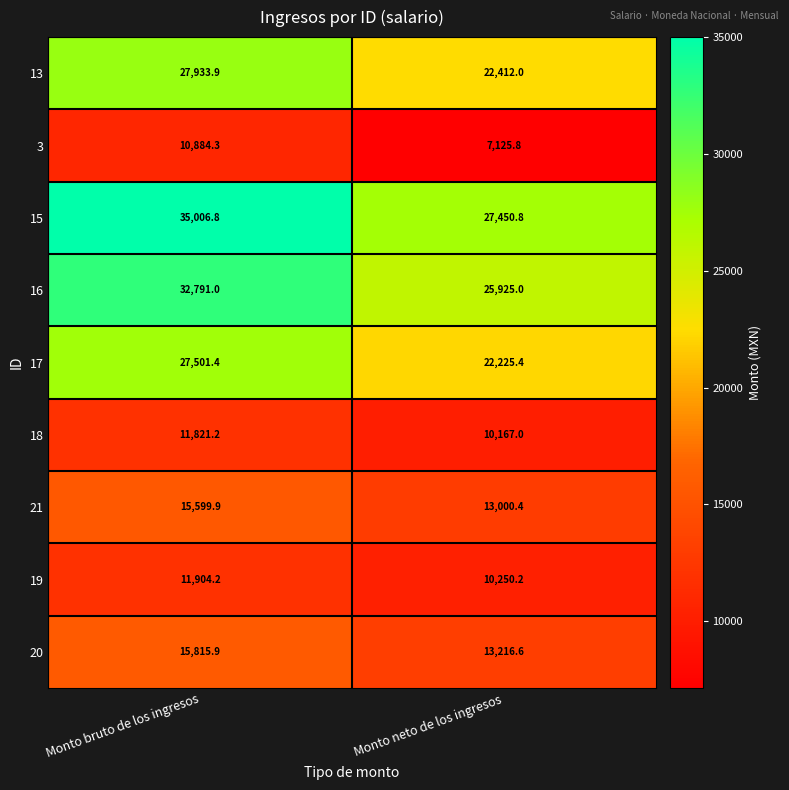

List the series in order of their peak value, highest first.

15, 16, 13, 17, 20, 21, 19, 18, 3